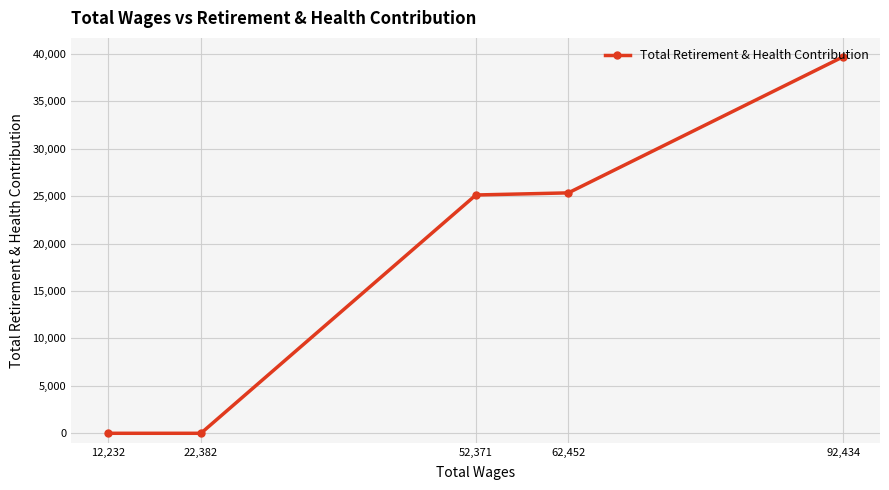

True or false: the data shows 43007 at 62,452.

False